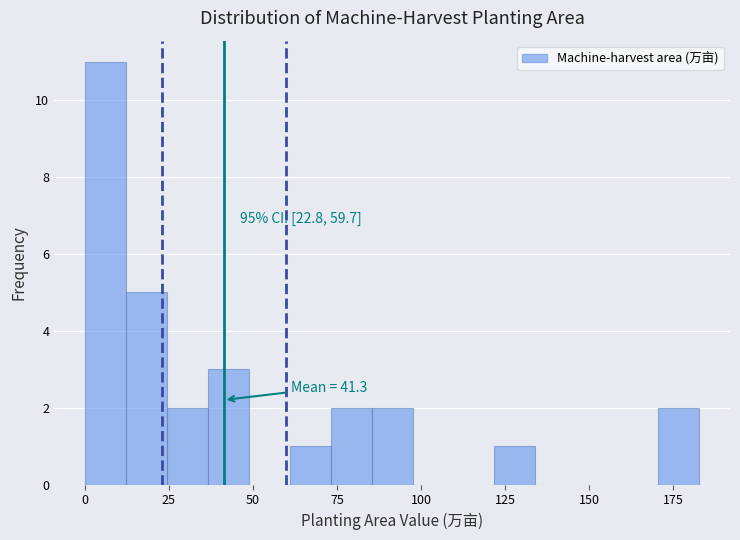

Around what value on the x-axis is the tallest bar? Give the approximate position of its centre, as read against the axis.

5